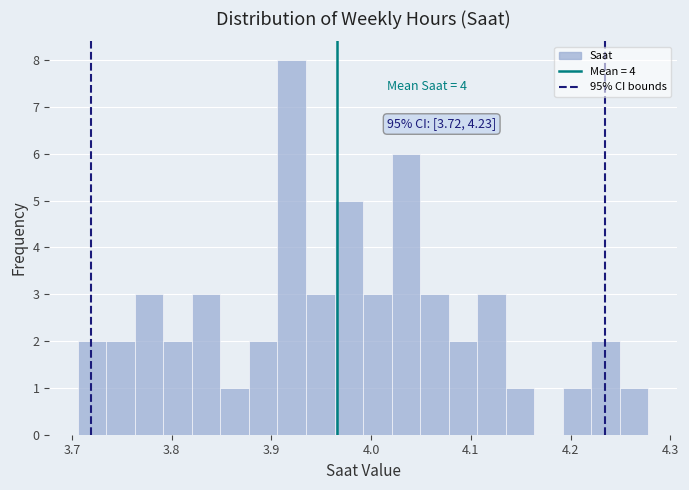

Around what value on the x-axis is the tallest bar? Give the approximate position of its centre, as read against the axis.

3.92